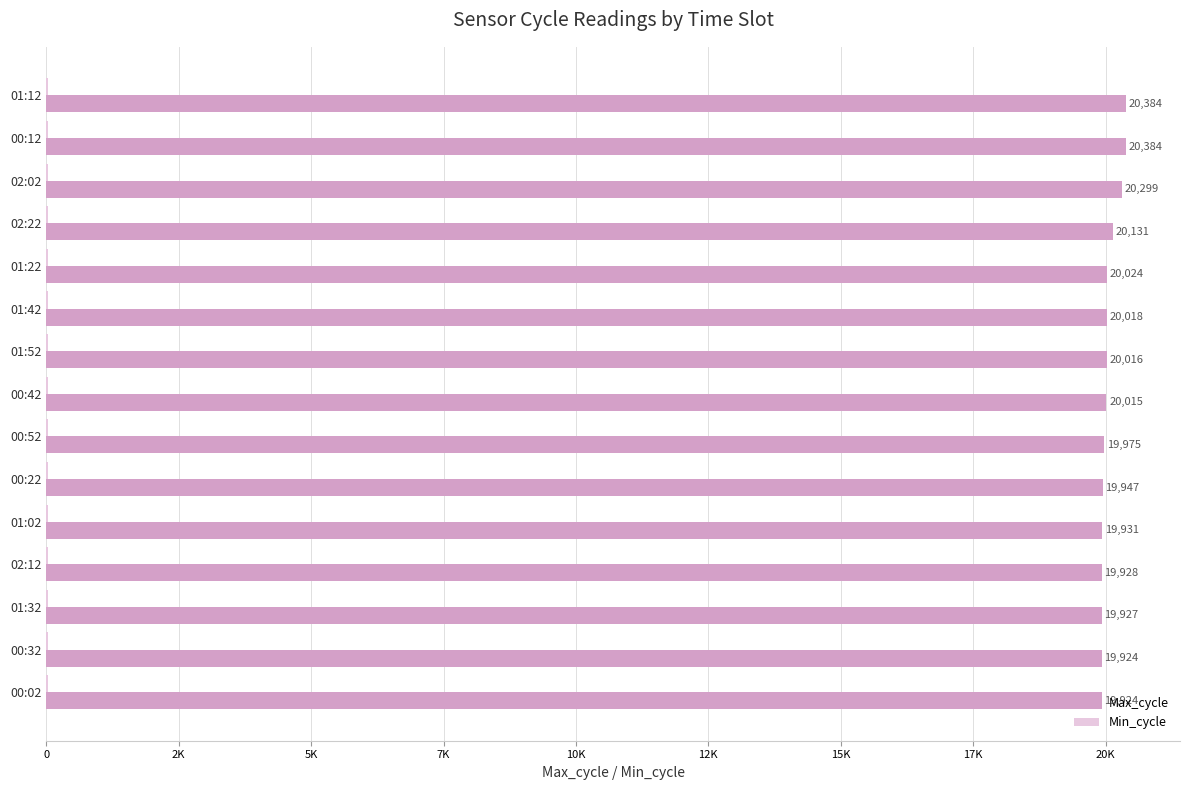

What are all the series names shown in the legend?

Max_cycle, Min_cycle